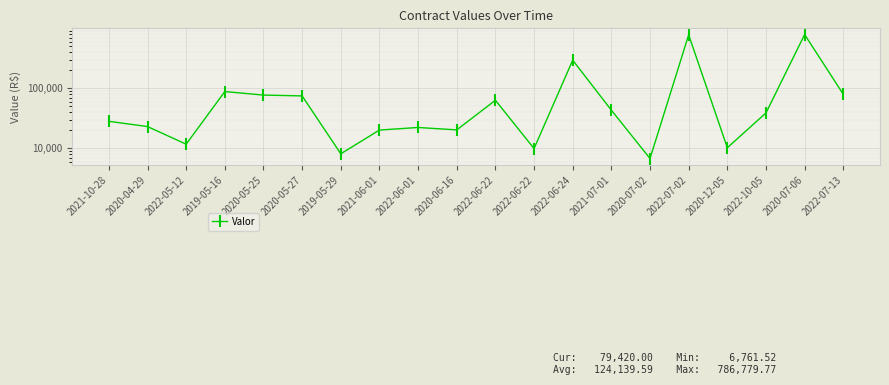

Reading left to right, list all the values displayed in this chart.

28158.4	23024.0	11704.0	88241.4	77050.8	74652.2	8100.0	20140.0	22230.0	20275.2	63200.0	9902.8	293939.0	43200.0	6761.5	776940.0	10222.8	38850.0	786779.8	79420.0